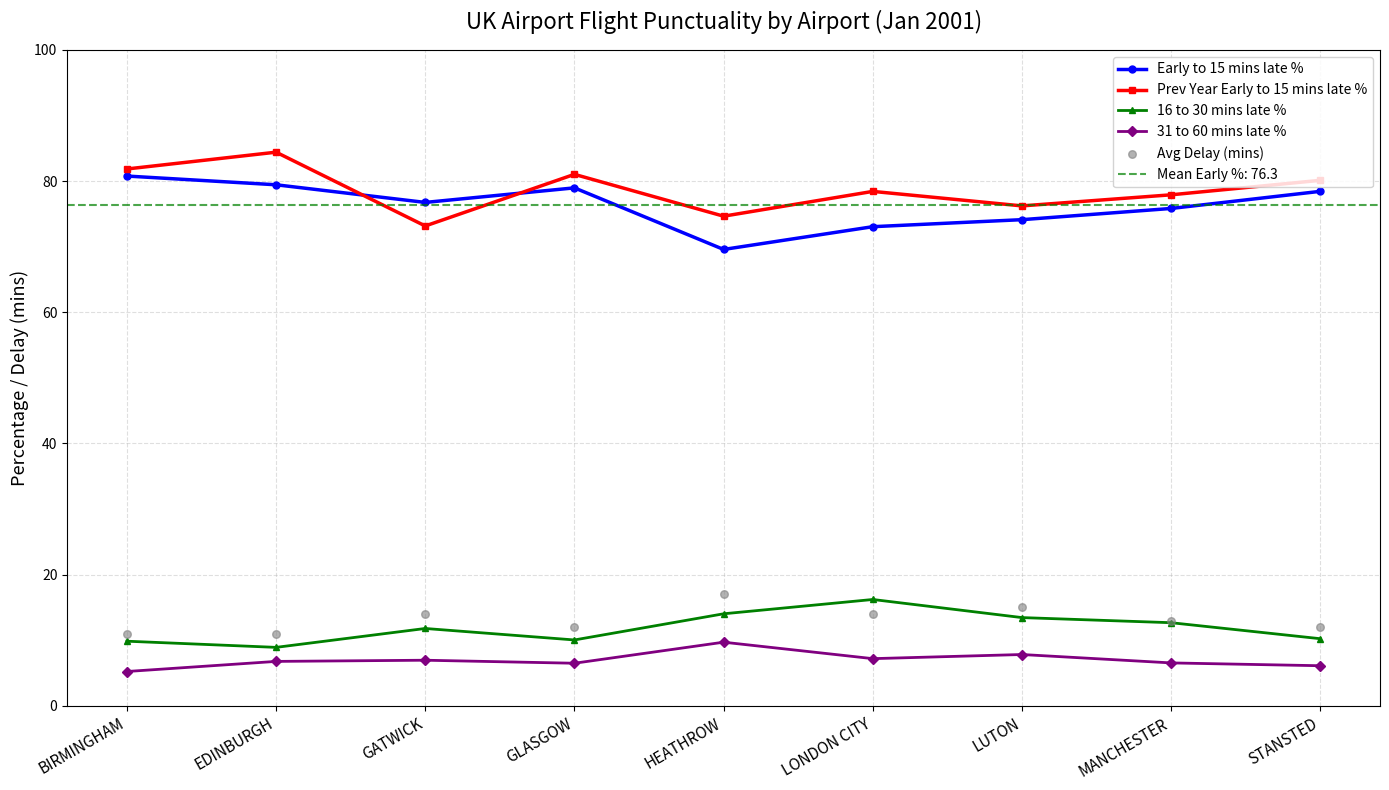

Which series has the widest spread of Y values?

Prev Year Early to 15 mins late %